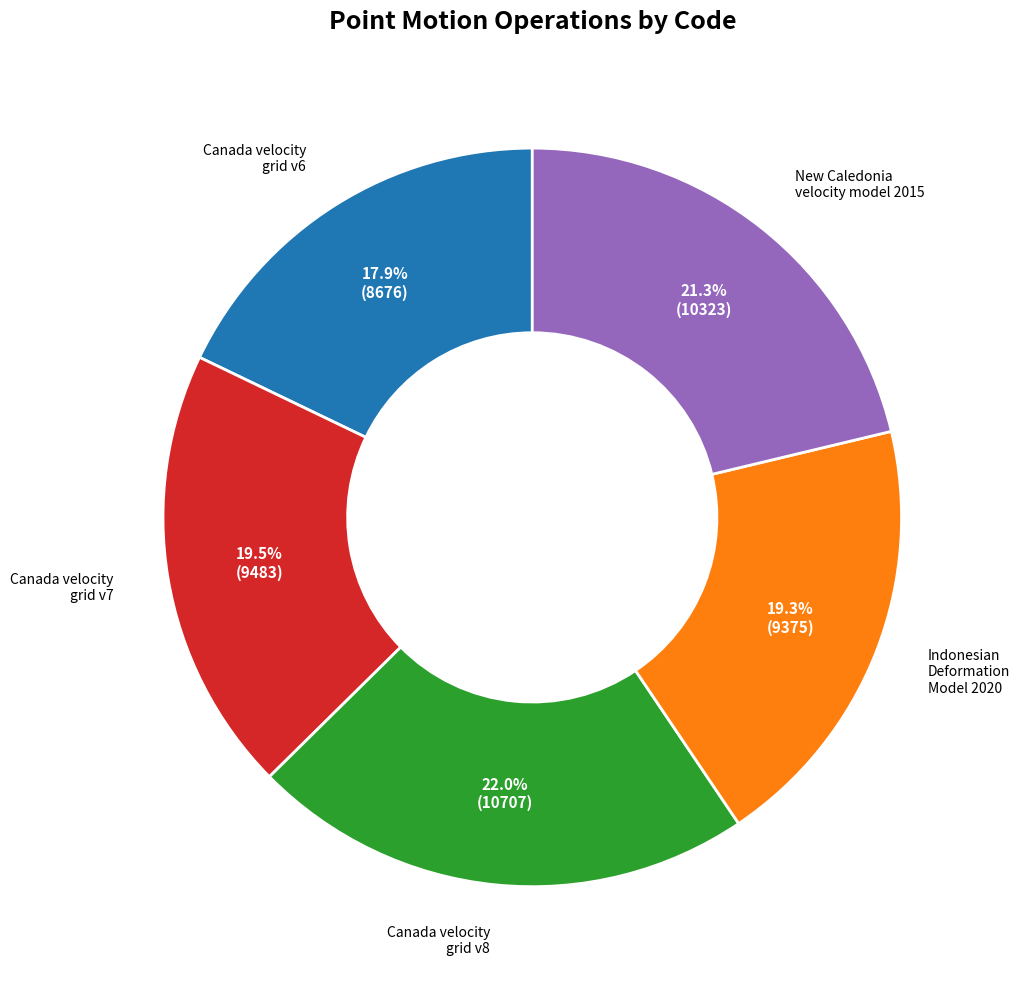

How many segments does this pie chart have?

5